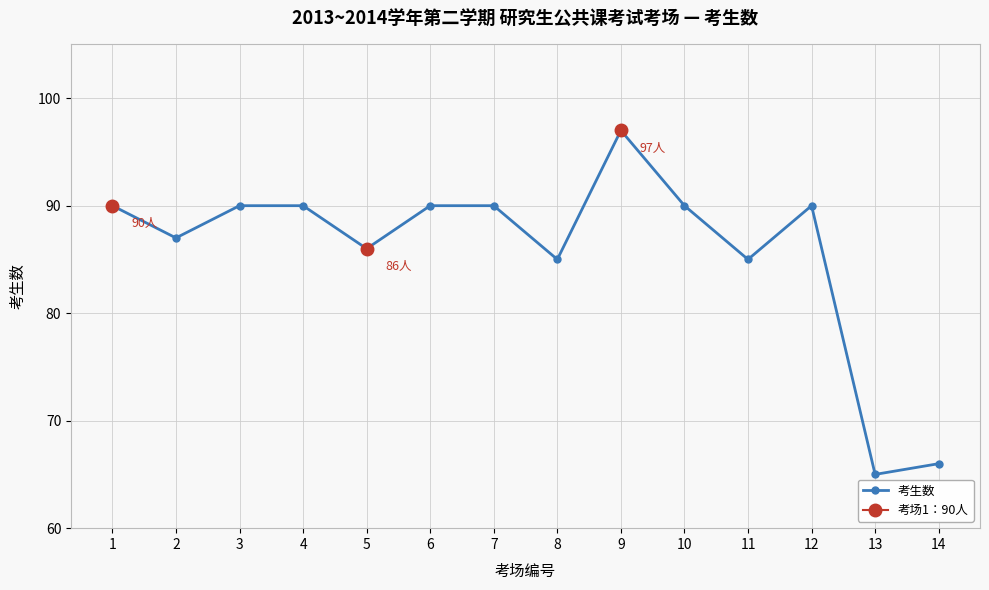

What is the difference between the values at 9 and 10?

7